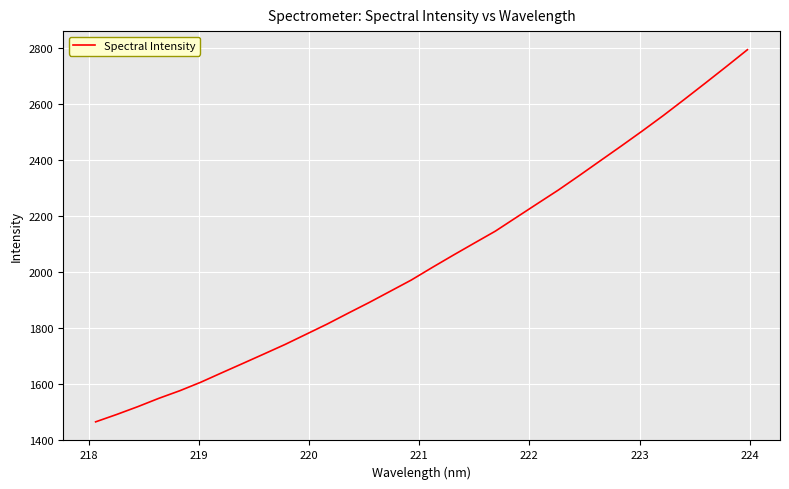

What is the minimum value shown in the chart?

1463.2